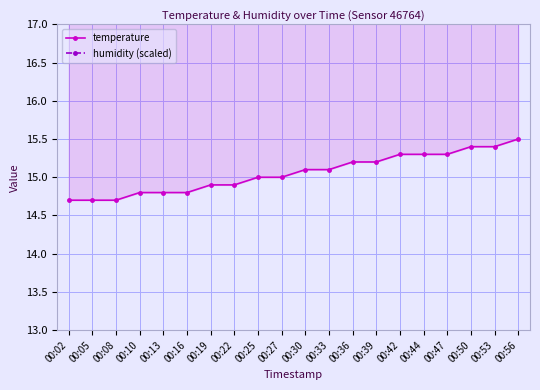

True or false: temperature and humidity (scaled) cross at least once.

False